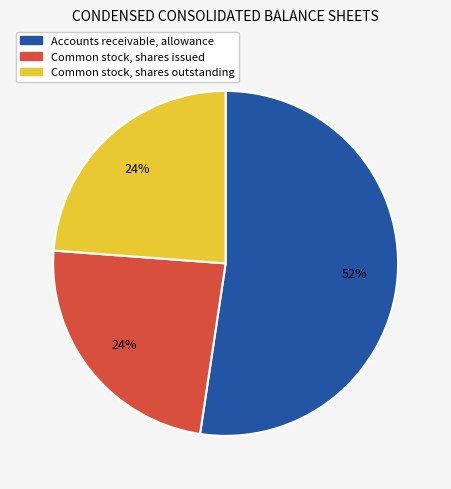

Combined, do Common stock, shares issued and Accounts receivable, allowance account for over 50%?

Yes